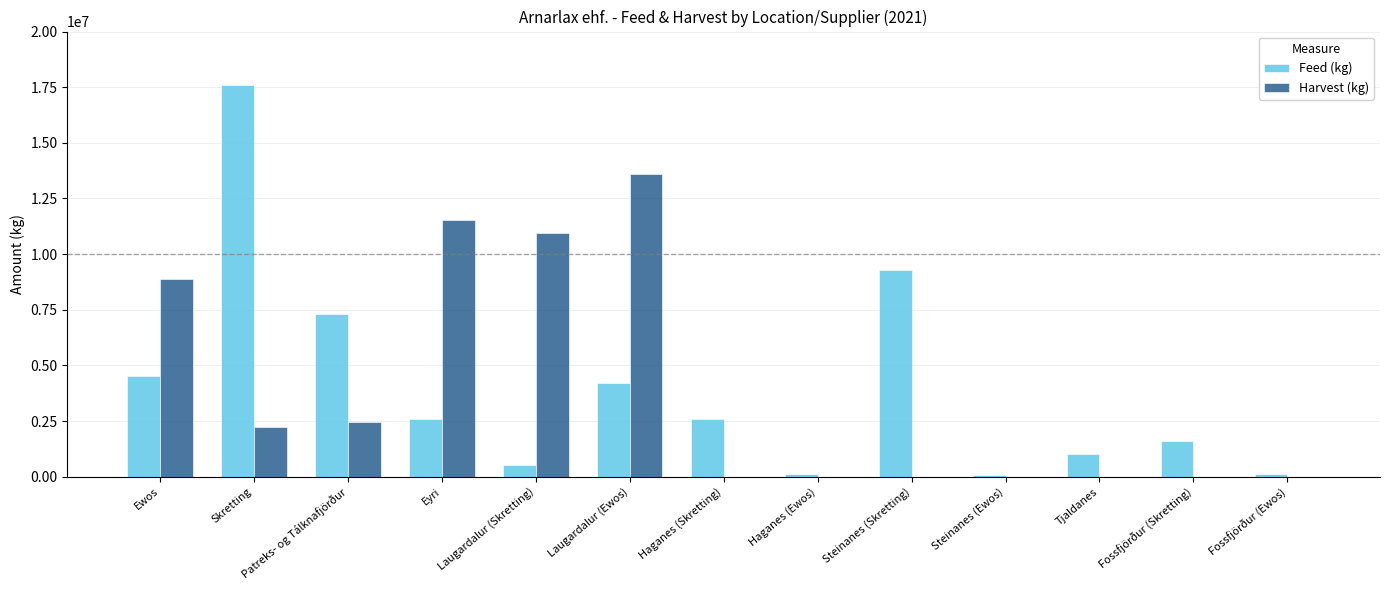

At which category is the sum across all series the highest?

Skretting